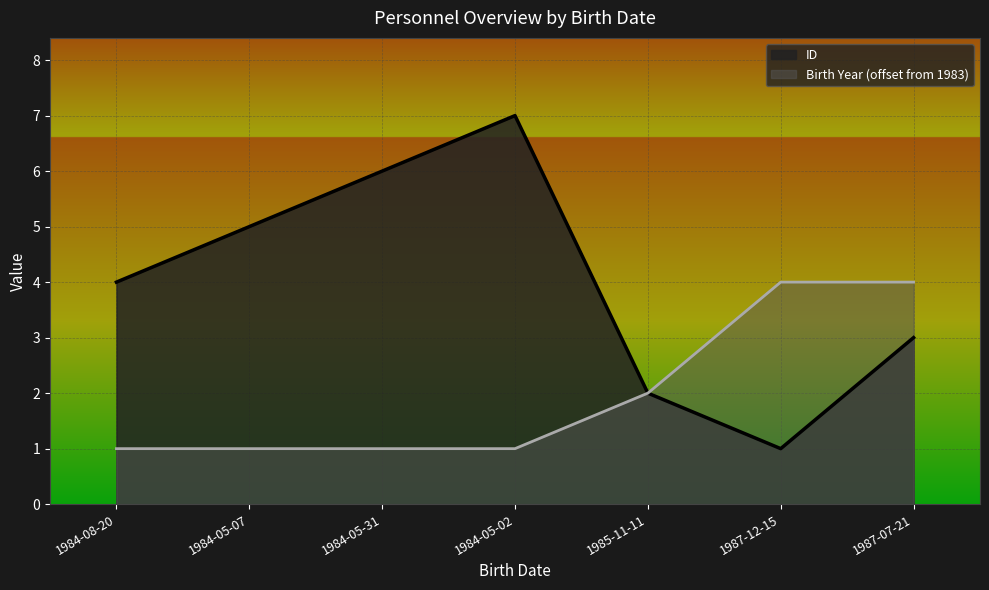

What position from the right is 1987-12-15?

2